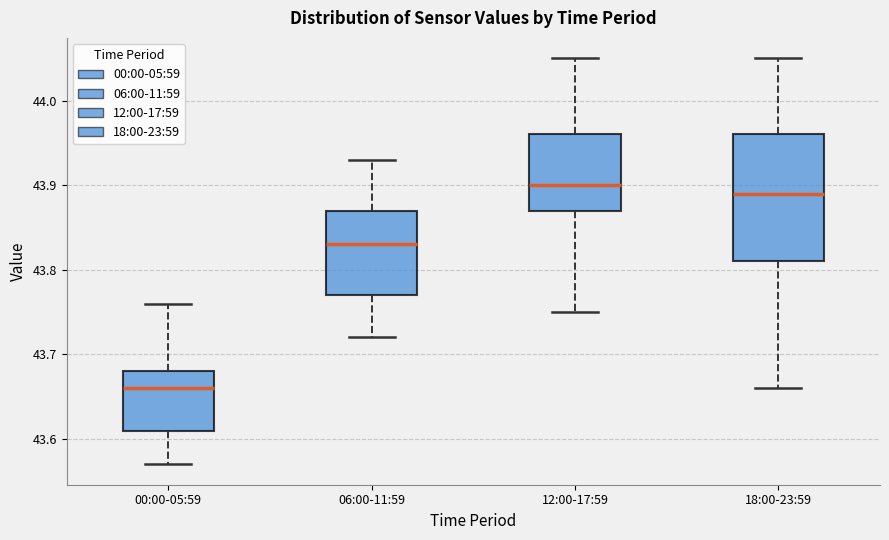

Reading left to right, transcribe this box plot: for each box, give where its median line is, the range the box spans, and where its two whiskers end, as read against the y-axis. The values are not printed on the chart, so give them approximately, as read against the axis.

00:00-05:59: median 43.66, box 43.61 to 43.68, whiskers 43.57 to 43.76
06:00-11:59: median 43.83, box 43.77 to 43.87, whiskers 43.72 to 43.93
12:00-17:59: median 43.90, box 43.87 to 43.96, whiskers 43.75 to 44.05
18:00-23:59: median 43.89, box 43.81 to 43.96, whiskers 43.66 to 44.05